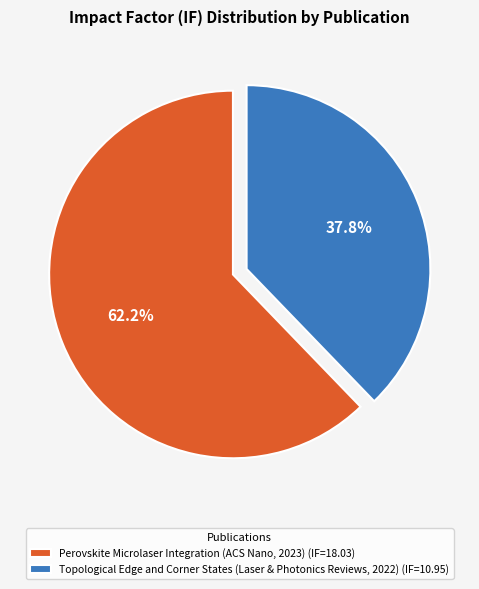

How much of the chart is everything except Topological Edge and Corner States (Laser & Photonics Reviews, 2022)?

62.2%